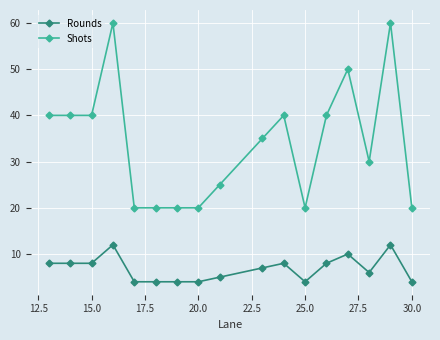

How many Shots values are between 20 and 40?

14